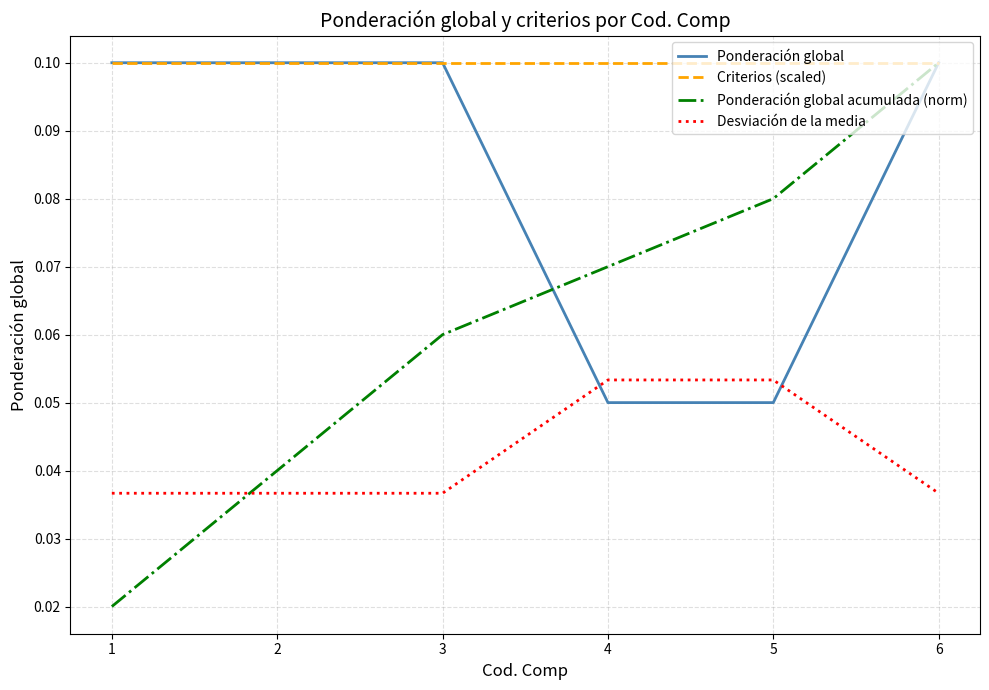

How many series are shown in this chart?

4